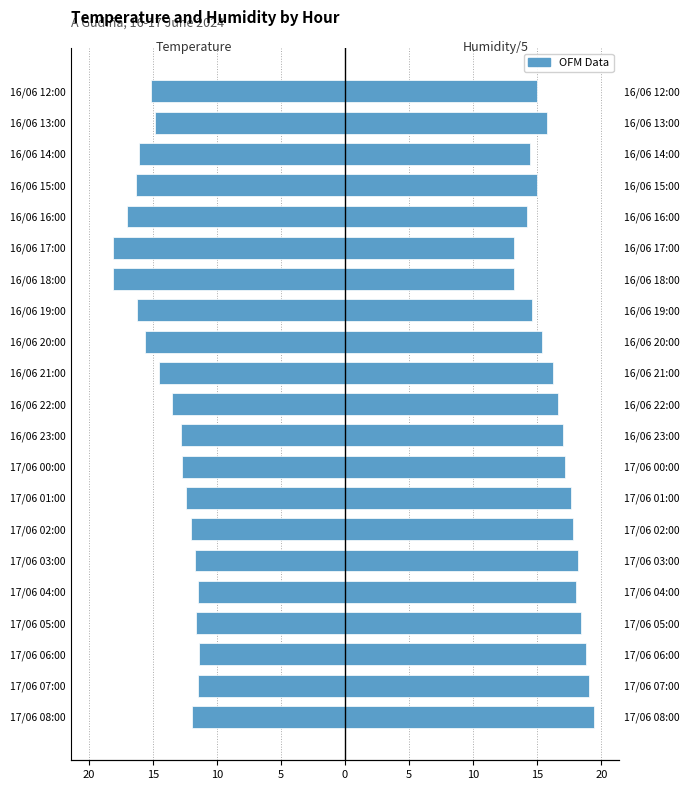

The Humidity (%)/5 series shows 18.2 at 17/06 03:00. True or false?

True